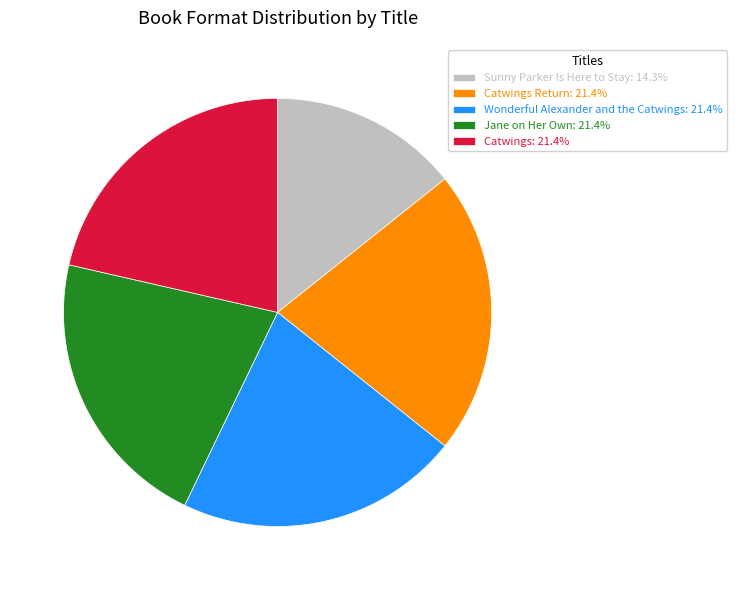

How many slices are in this pie chart?

5